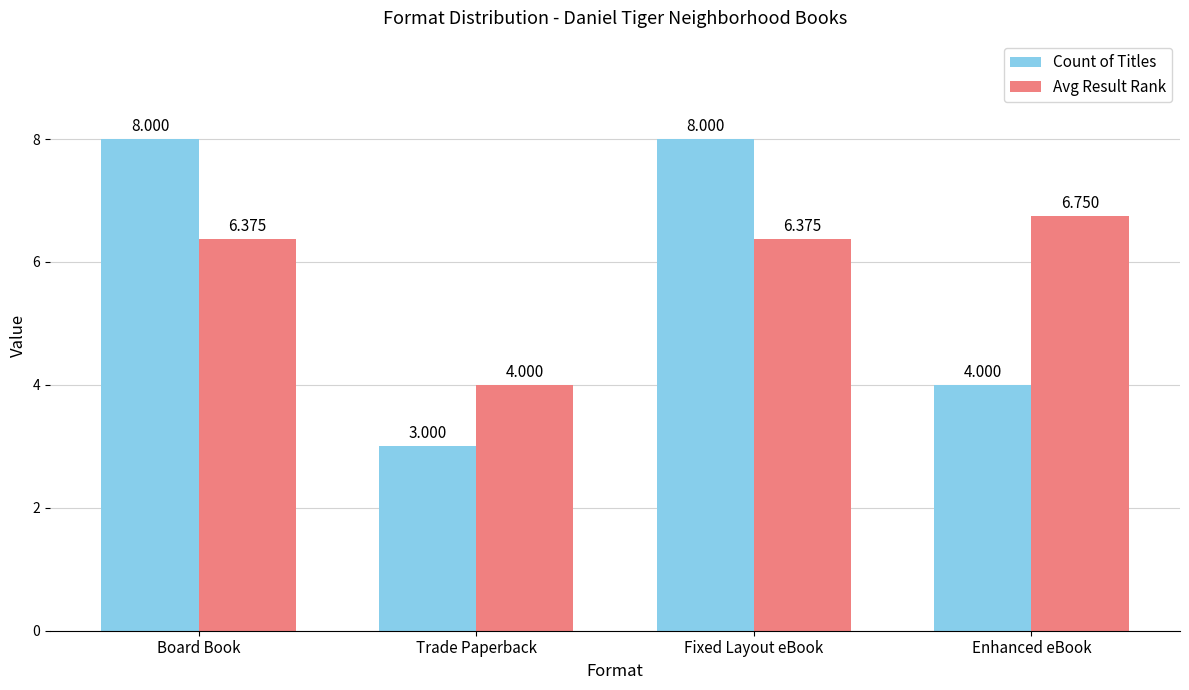

How many groups of bars are there?

4